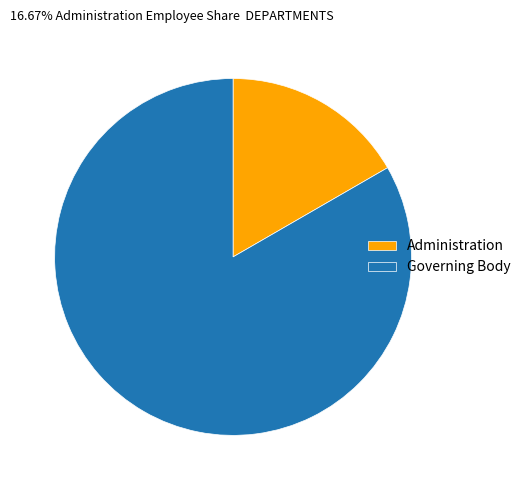

Which slice is the smallest?

Administration